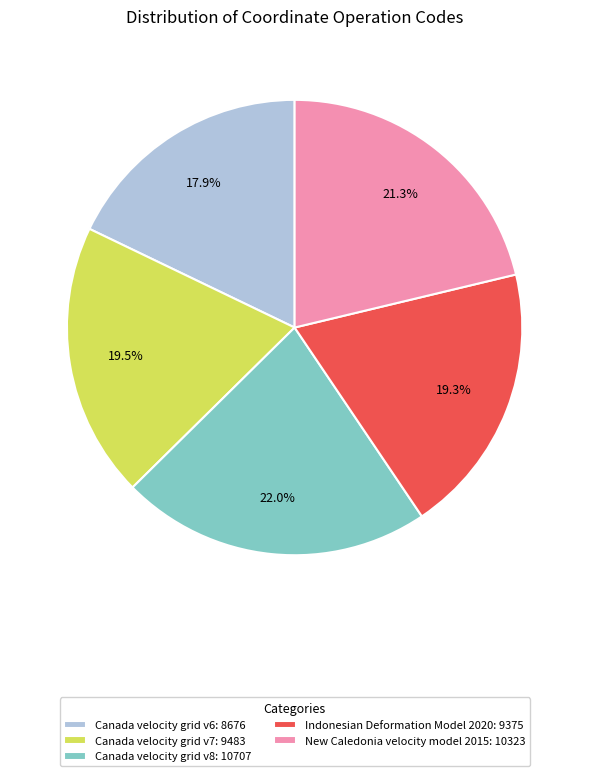

Count the number of slices in the pie.

5